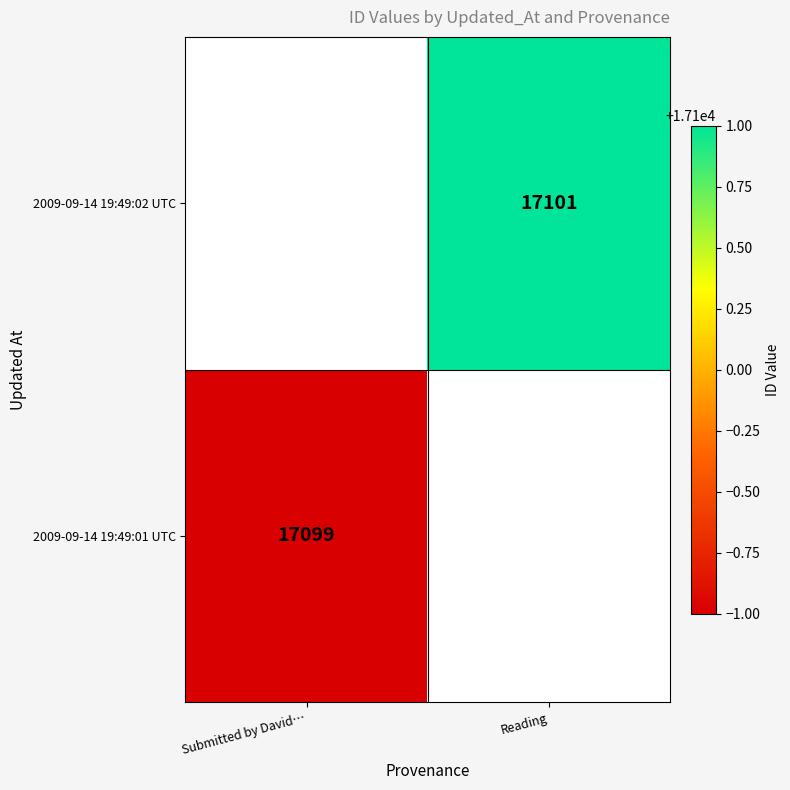

Is it true that 2009-09-14 19:49:02 UTC equals 25814 at Reading?

False